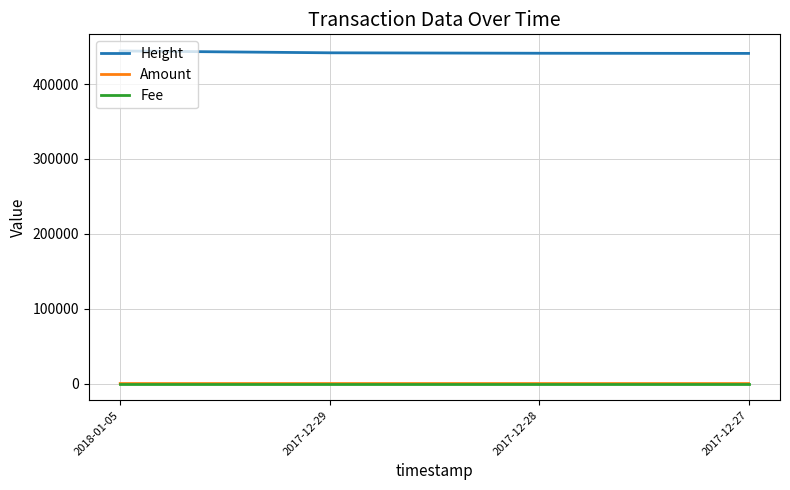

True or false: Fee and Height intersect in this chart.

False